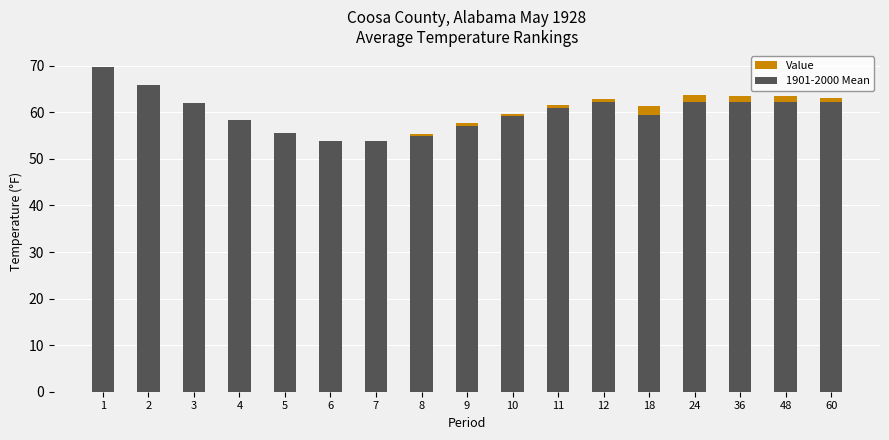

How many groups of bars are there?

17